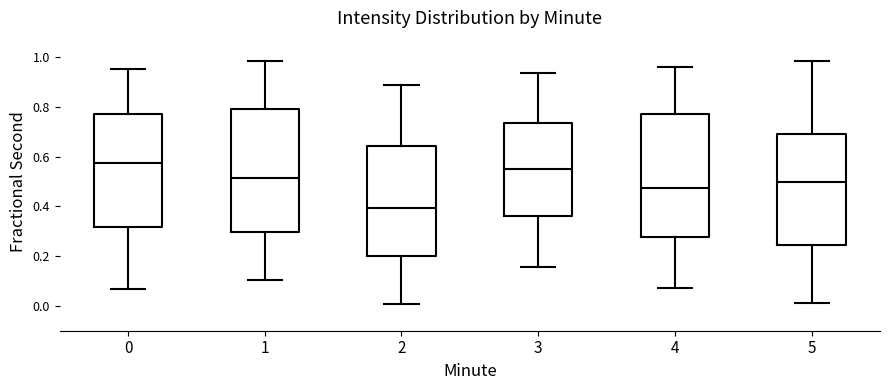

Reading left to right, read every box against the y-axis: the position of its median line, the range the box covers, and the ends of its whiskers. The values are not printed on the chart, so give them approximately, as read against the axis.

0: median 0.58, box 0.32 to 0.78, whiskers 0.06 to 0.96
1: median 0.52, box 0.30 to 0.80, whiskers 0.10 to 0.98
2: median 0.40, box 0.20 to 0.64, whiskers 0.00 to 0.90
3: median 0.56, box 0.36 to 0.74, whiskers 0.16 to 0.94
4: median 0.48, box 0.28 to 0.78, whiskers 0.08 to 0.96
5: median 0.50, box 0.24 to 0.70, whiskers 0.02 to 0.98